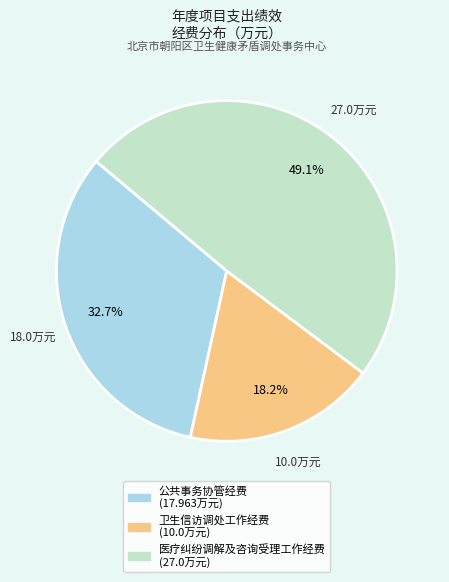

Which has a higher value, 医疗纠纷调解及咨询受理工作经费 or 卫生信访调处工作经费?

医疗纠纷调解及咨询受理工作经费